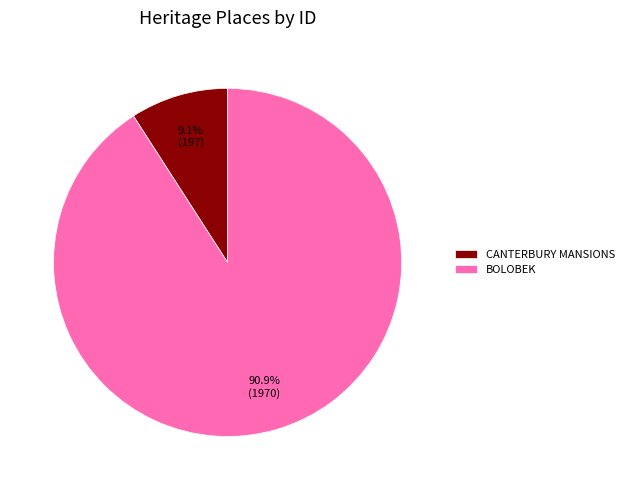

What percentage do CANTERBURY MANSIONS and BOLOBEK together represent?

100.0%